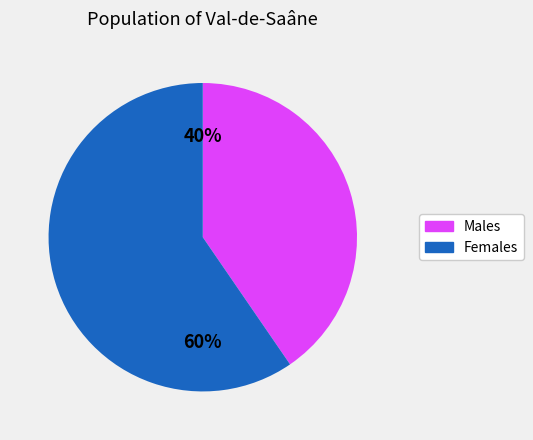

Which has a higher value, Females or Males?

Females